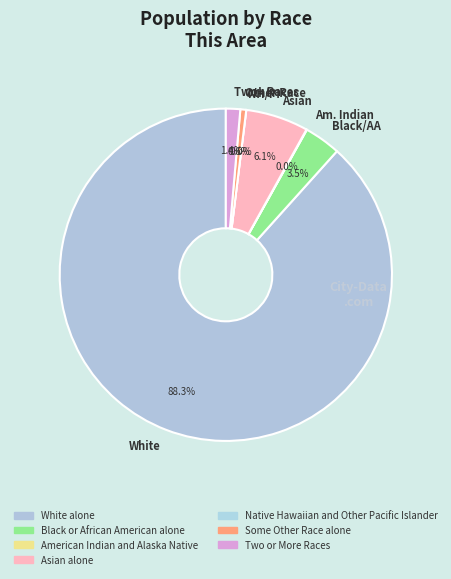

Rank the categories by value from lowest to highest.

Native Hawaiian and Other Pacific Islander, American Indian and Alaska Native, Some Other Race alone, Two or More Races, Black or African American alone, Asian alone, White alone